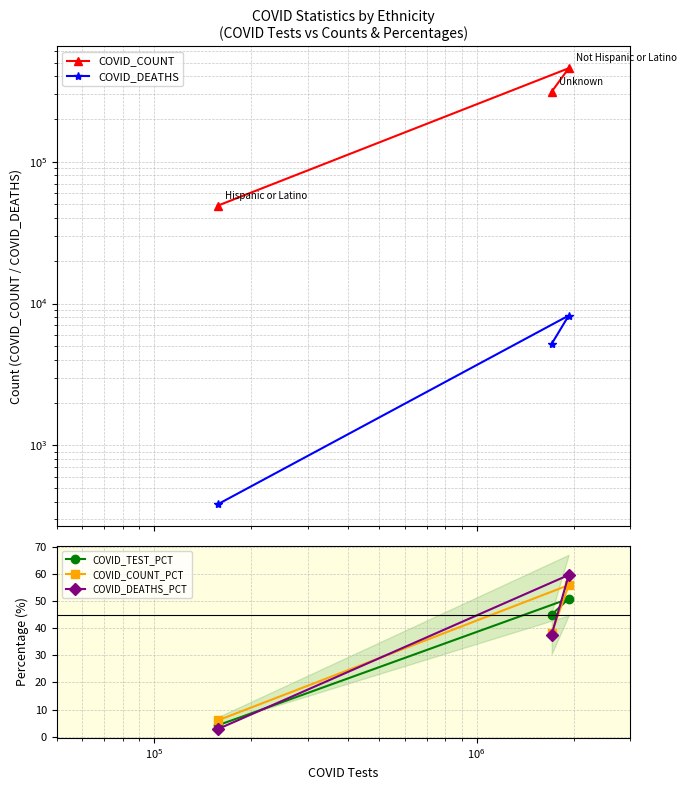

What is the value of the COVID_COUNT_PCT point at the 1st from the left?

6.0